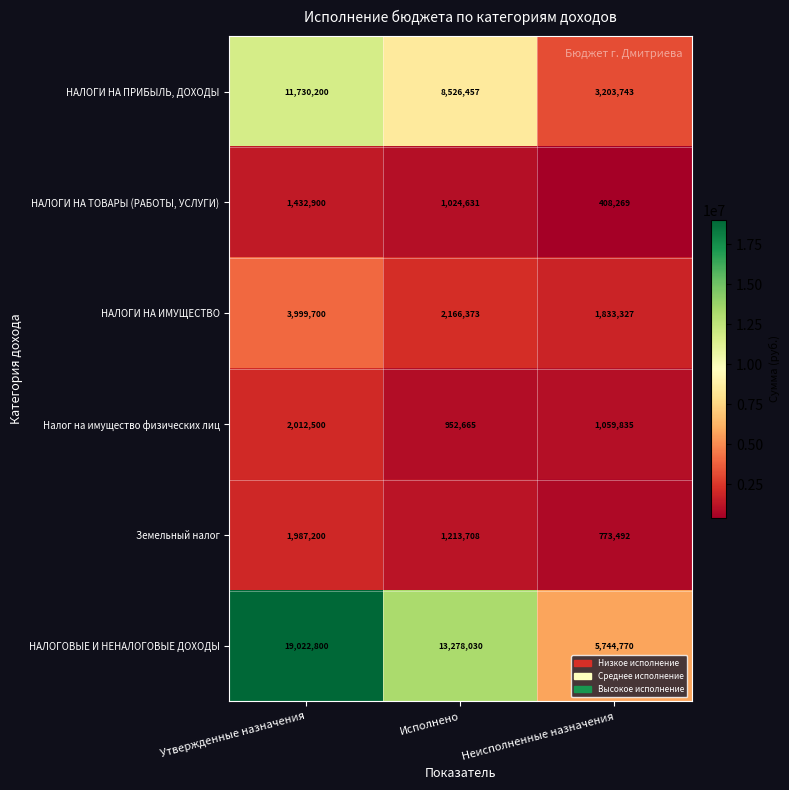

Reading left to right, extract all data points from this chart.

НАЛОГИ НА ПРИБЫЛЬ, ДОХОДЫ: 11730200	8526457	3203743
НАЛОГИ НА ТОВАРЫ (РАБОТЫ, УСЛУГИ): 1432900	1024631	408269
НАЛОГИ НА ИМУЩЕСТВО: 3999700	2166373	1833327
Налог на имущество физических лиц: 2012500	952665	1059835
Земельный налог: 1987200	1213708	773492
НАЛОГОВЫЕ И НЕНАЛОГОВЫЕ ДОХОДЫ: 19022800	13278030	5744770